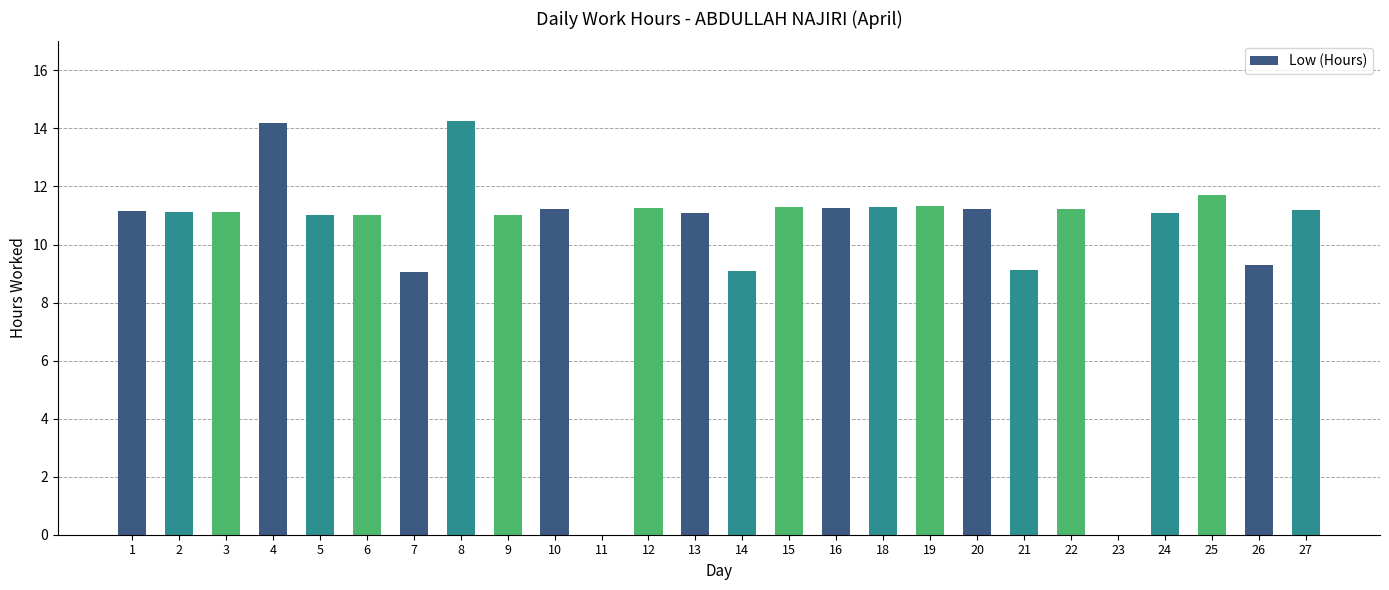

What is the sum of the values at 8 and 24?

25.3